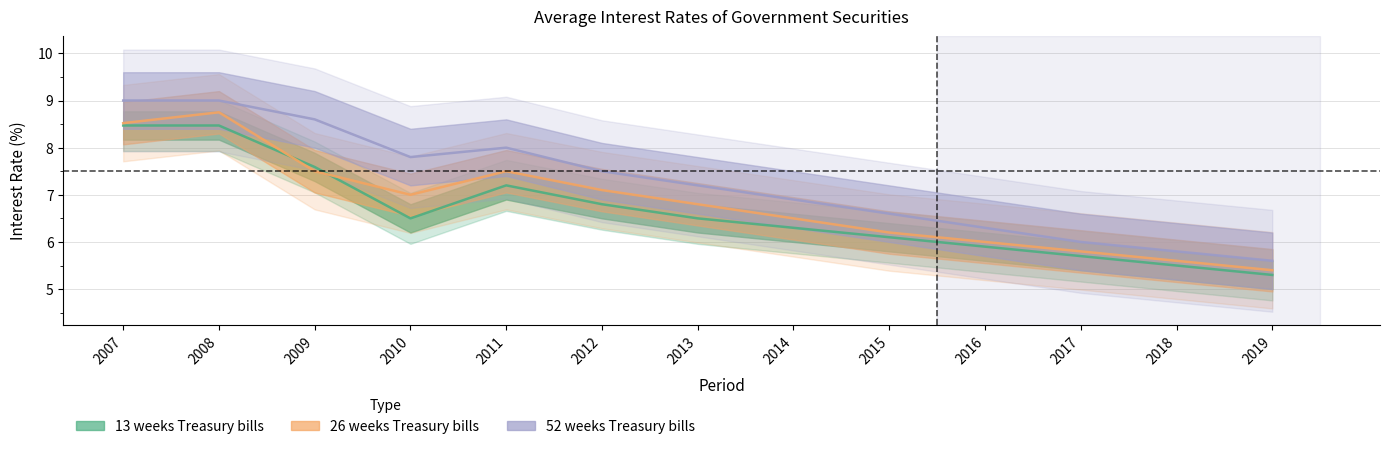

Which series changed the most between 2008 and 2011?

13 weeks Treasury bills